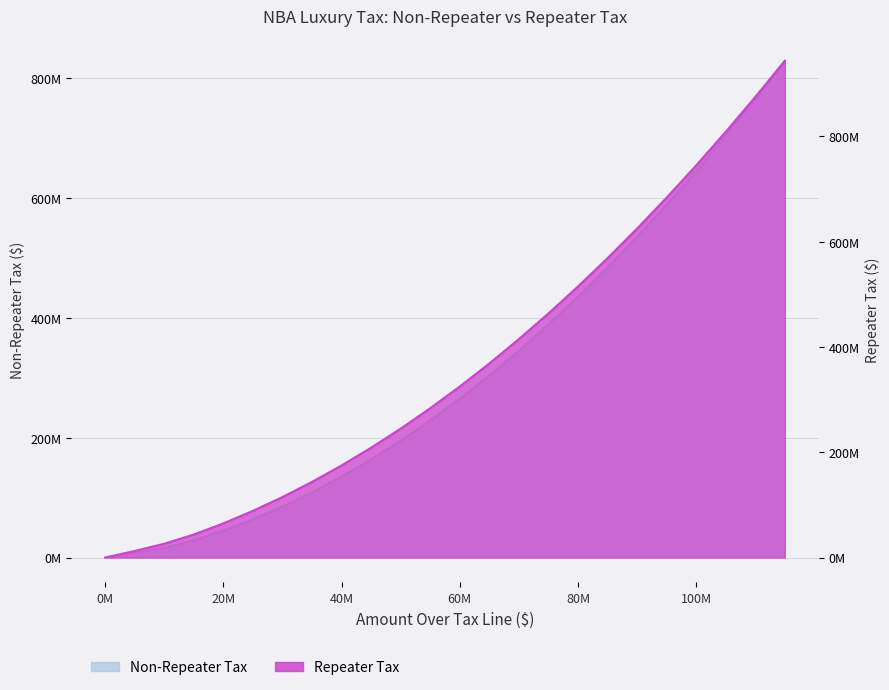

True or false: Non-Repeater Tax and Repeater Tax intersect in this chart.

False